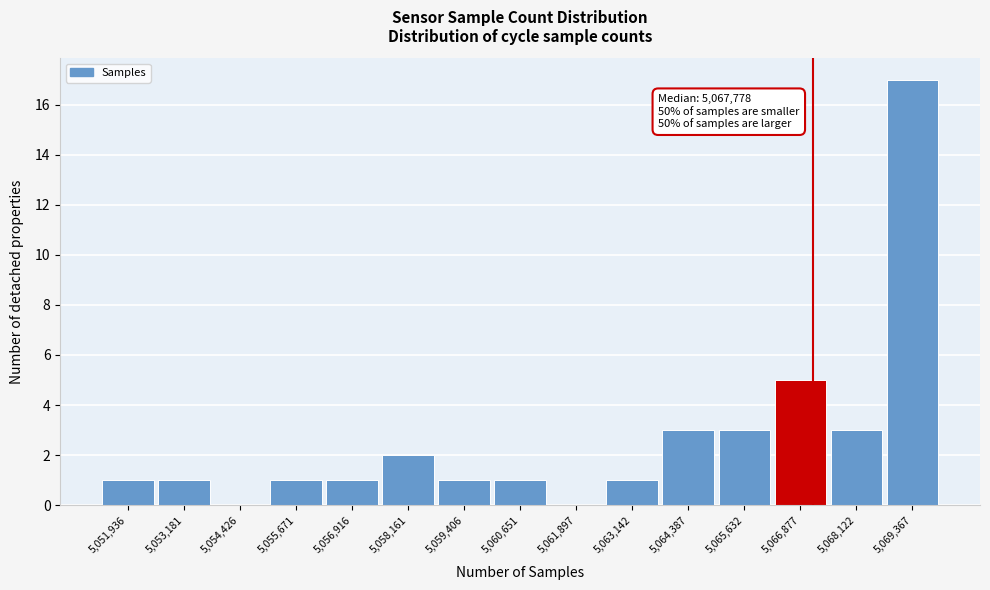

Reading left to right, list all the values displayed in this chart.

5,051,936=1	5,053,181=1	5,054,426=0	5,055,671=1	5,056,916=1	5,058,161=2	5,059,406=1	5,060,651=1	5,061,897=0	5,063,142=1	5,064,387=3	5,065,632=3	5,066,877=5	5,068,122=3	5,069,367=17